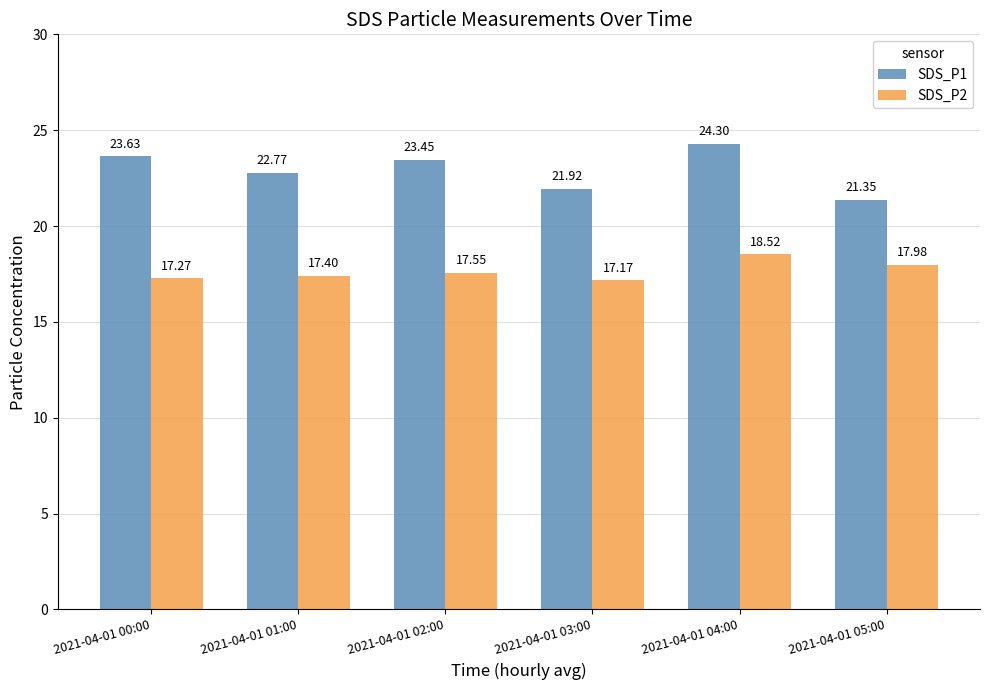

Which series changed the most between 2021-04-01 01:00 and 2021-04-01 02:00?

SDS_P1